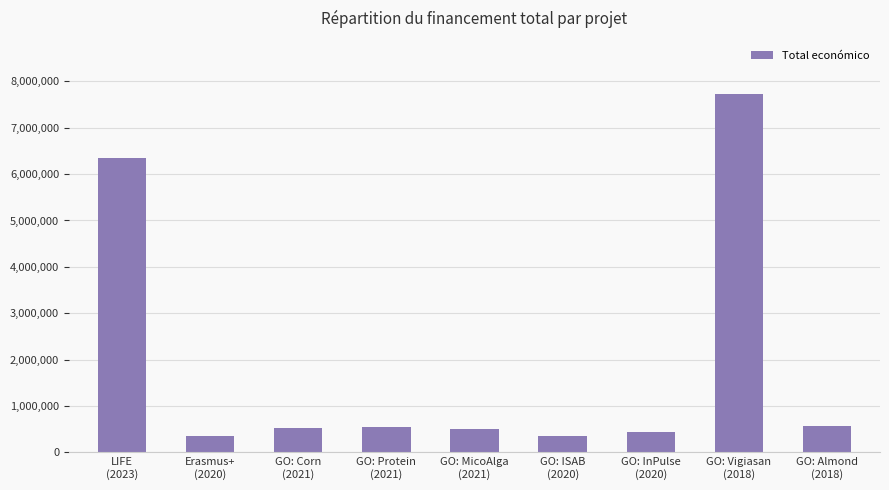

How many bars are there in total?

9